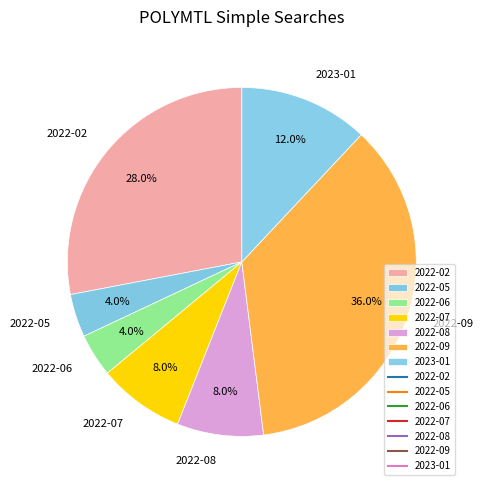

Do 2022-07 and 2022-08 together represent more than half of the pie?

No